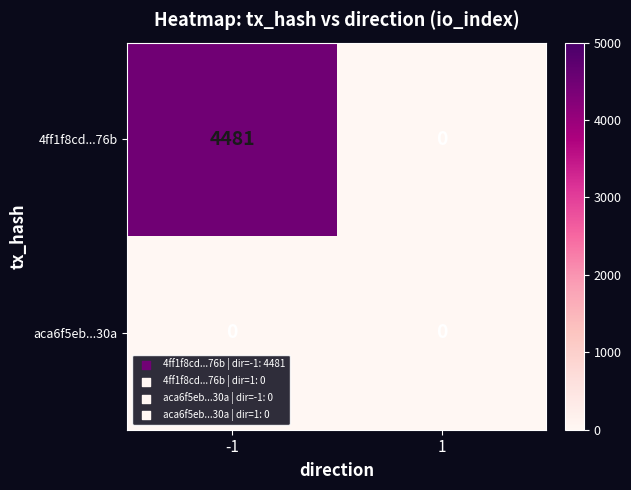

How many series are shown in this chart?

2